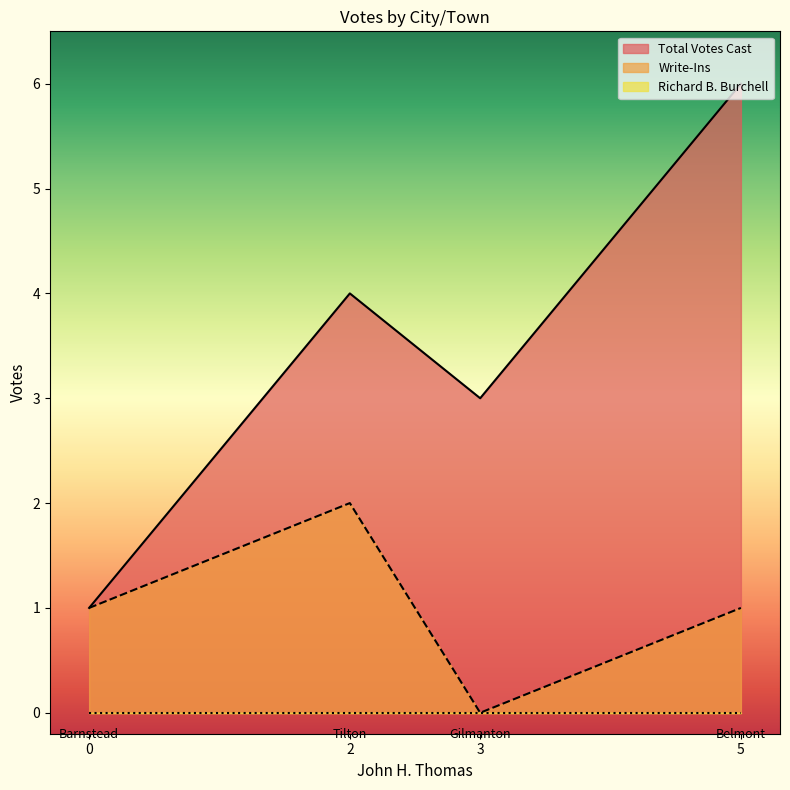

The value of Richard B. Burchell at Tilton is 0. True or false?

True